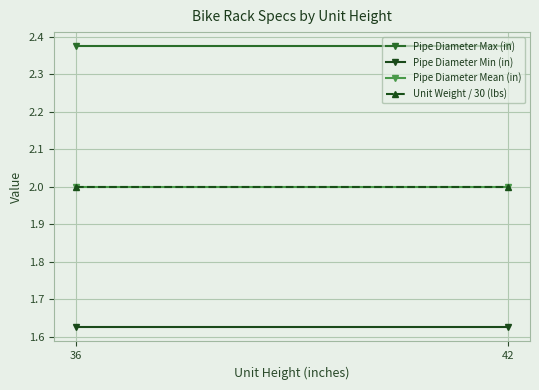

What are all the series names shown in the legend?

Pipe Diameter Max (in), Pipe Diameter Min (in), Pipe Diameter Mean (in), Unit Weight / 30 (lbs)